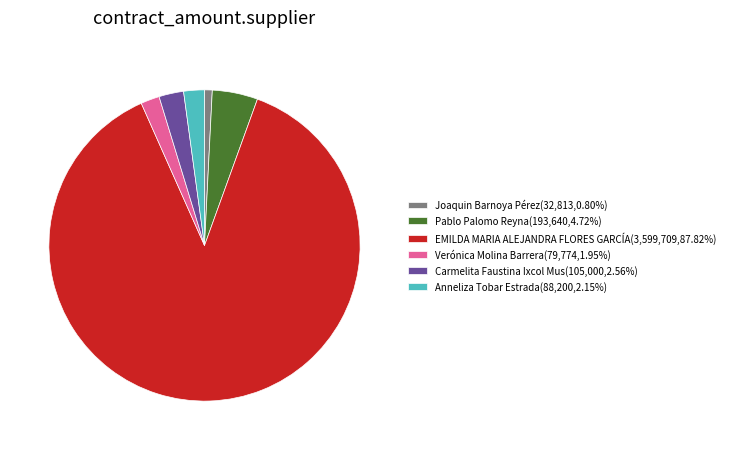

Approximately how many times larger is the value at Carmelita Faustina Ixcol Mus(105,000,2.56%) compared to Pablo Palomo Reyna(193,640,4.72%)?

0.5